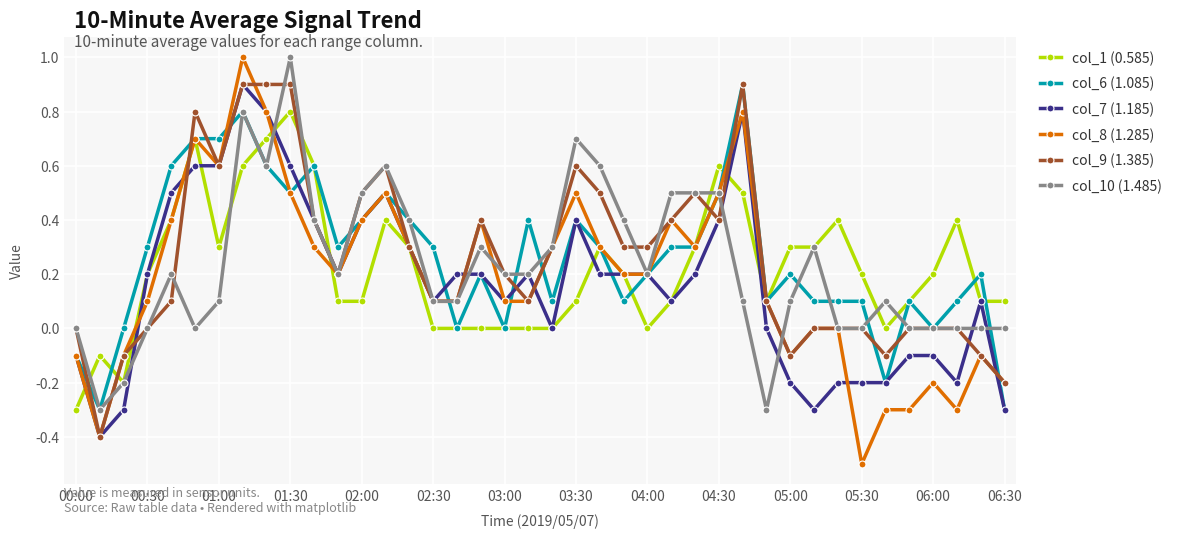

Which series has the largest range (max minus min)?

col_8 (1.285)